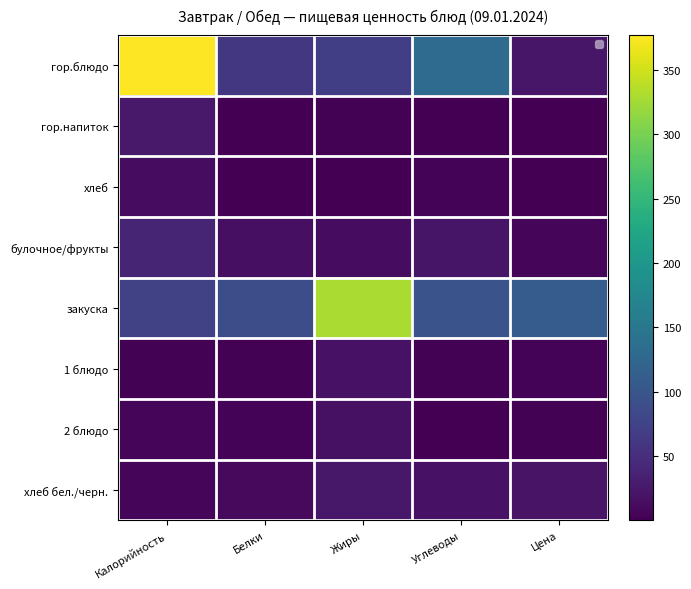

At which category is the sum across all series the highest?

Калорийность